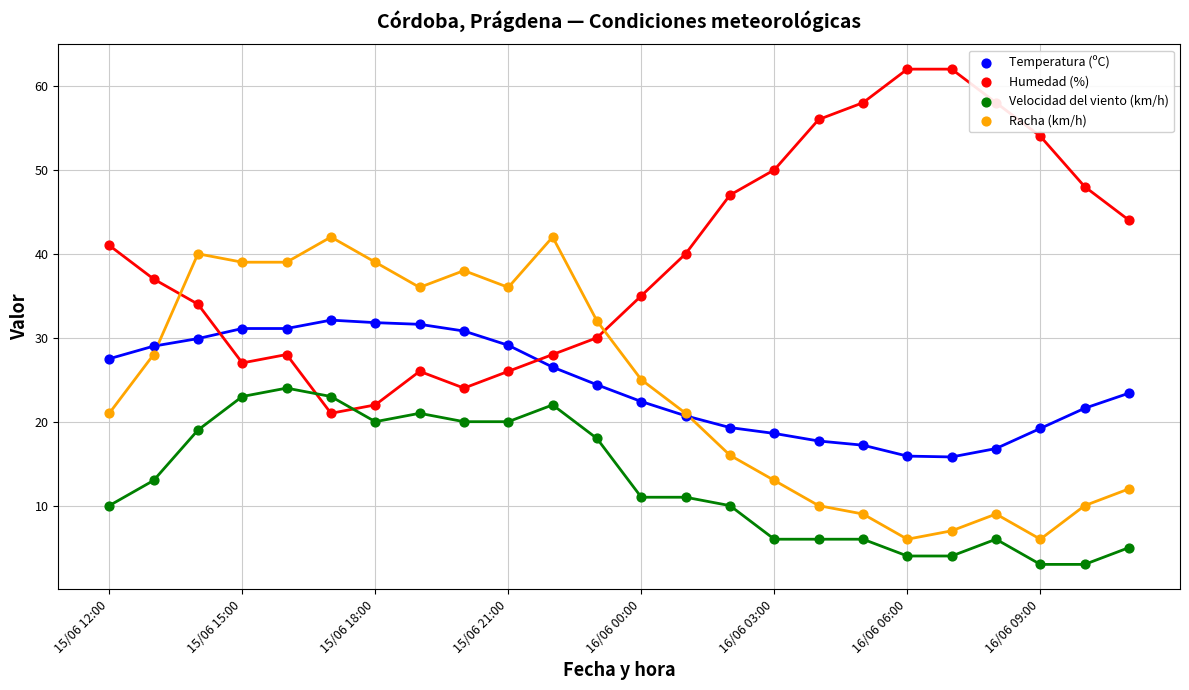

Which series has the largest total across all categories?

Humedad (%)